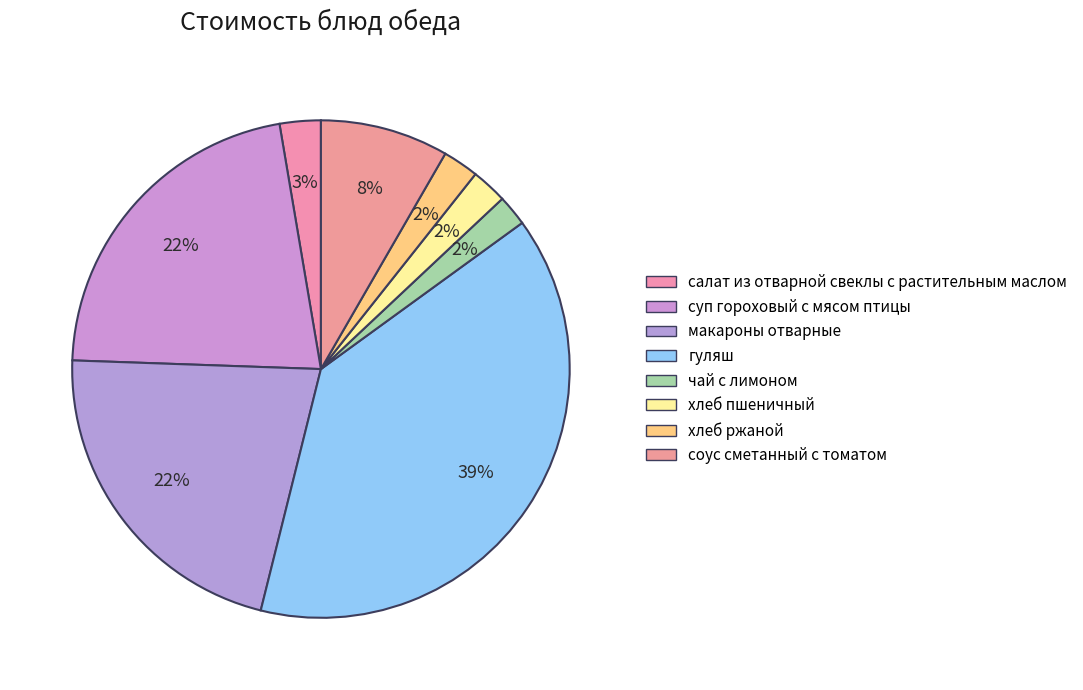

Which category has the smallest portion of the pie?

чай с лимоном